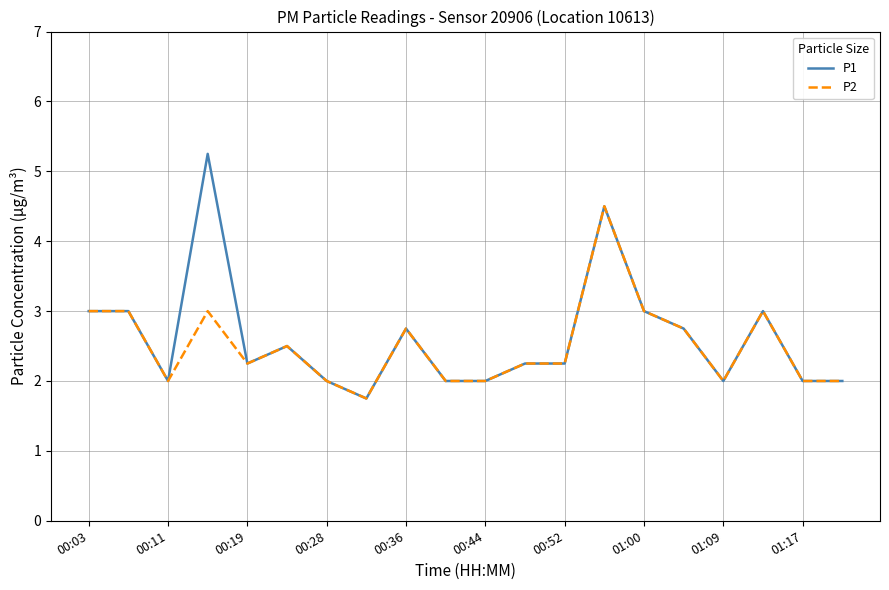

What is the lowest value of the P1 series?

1.8